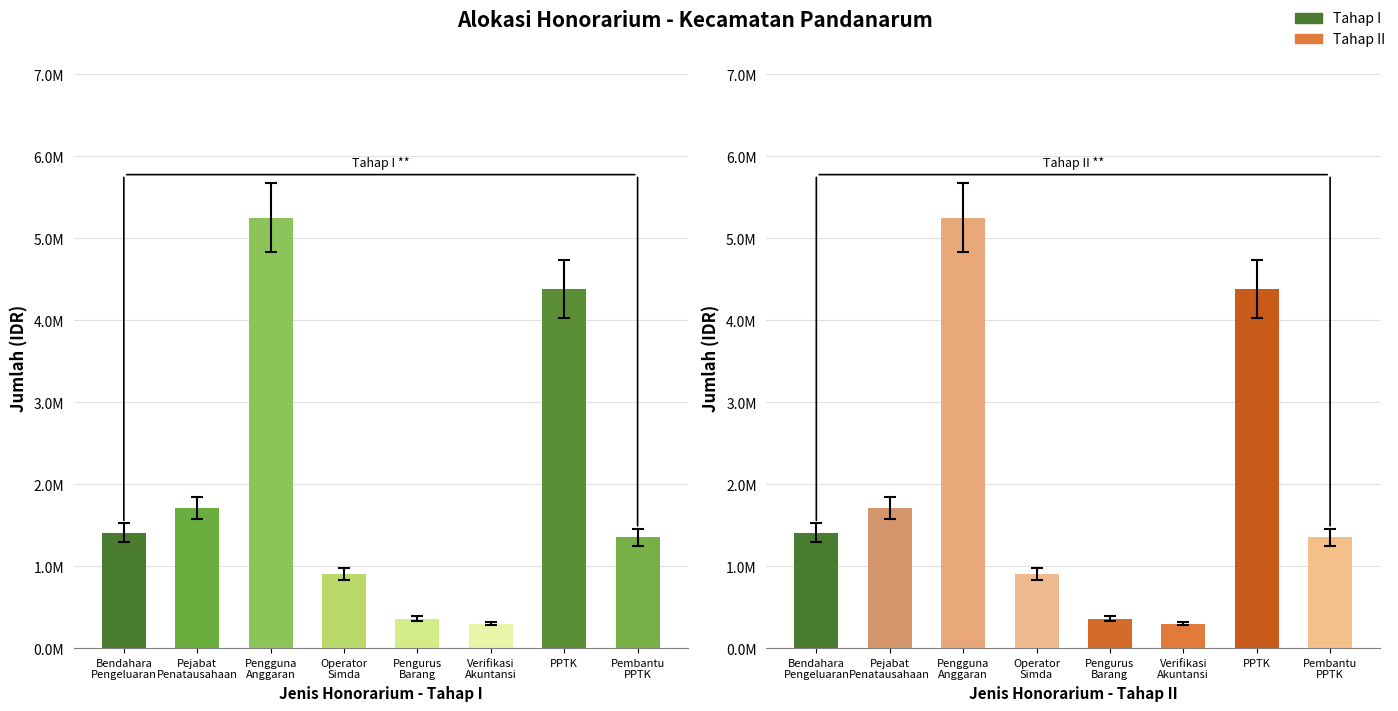

What position from the left is Verifikasi
Akuntansi?

6